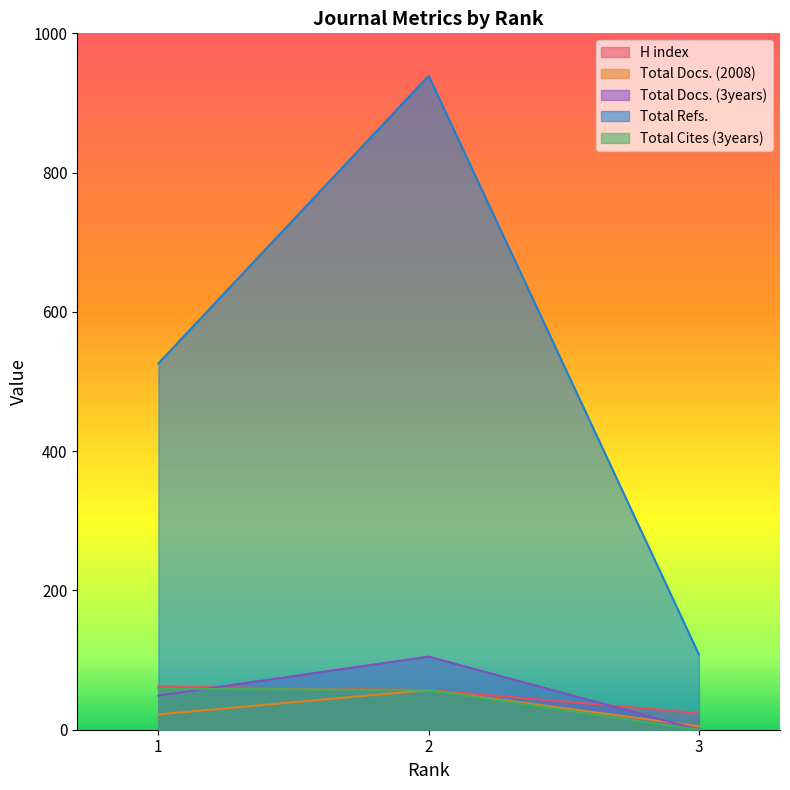

What value does the H index series have at 1?

62